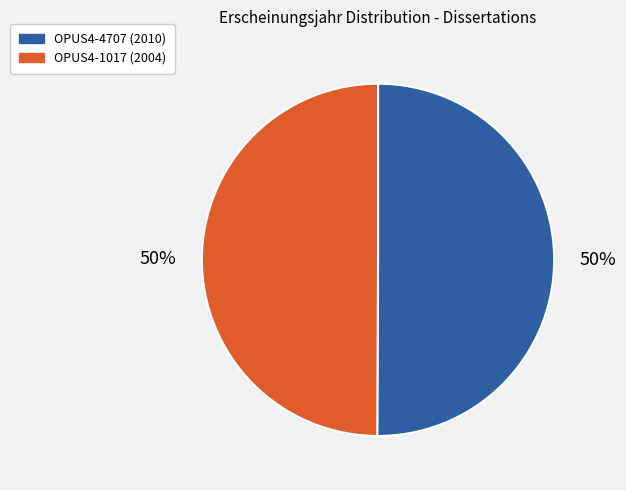

To the nearest percent, what percentage of the pie is OPUS4-1017?

50%